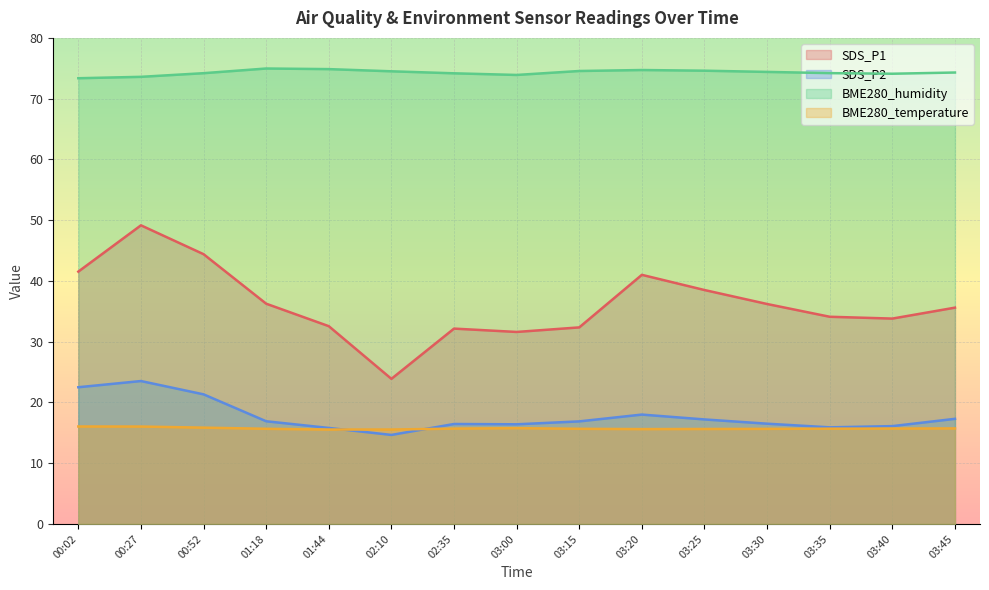

What is the minimum value shown in the chart?

14.7